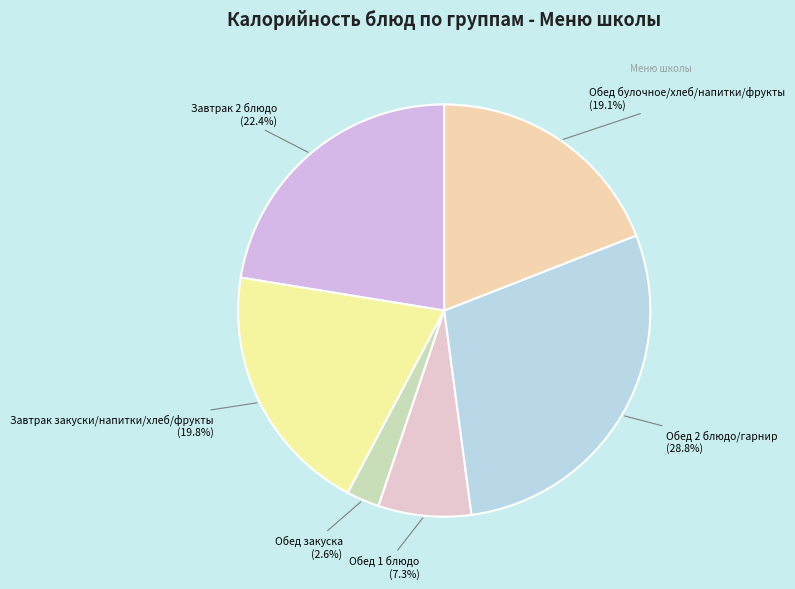

What is the ratio of the value at Завтрак 2 блюдо to the value at Обед 1 блюдо?

3.1